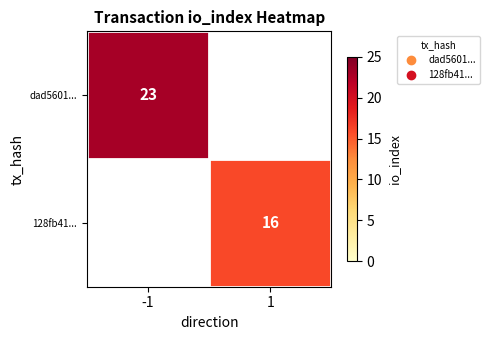

Is it true that dad5601... equals 23 at -1?

True